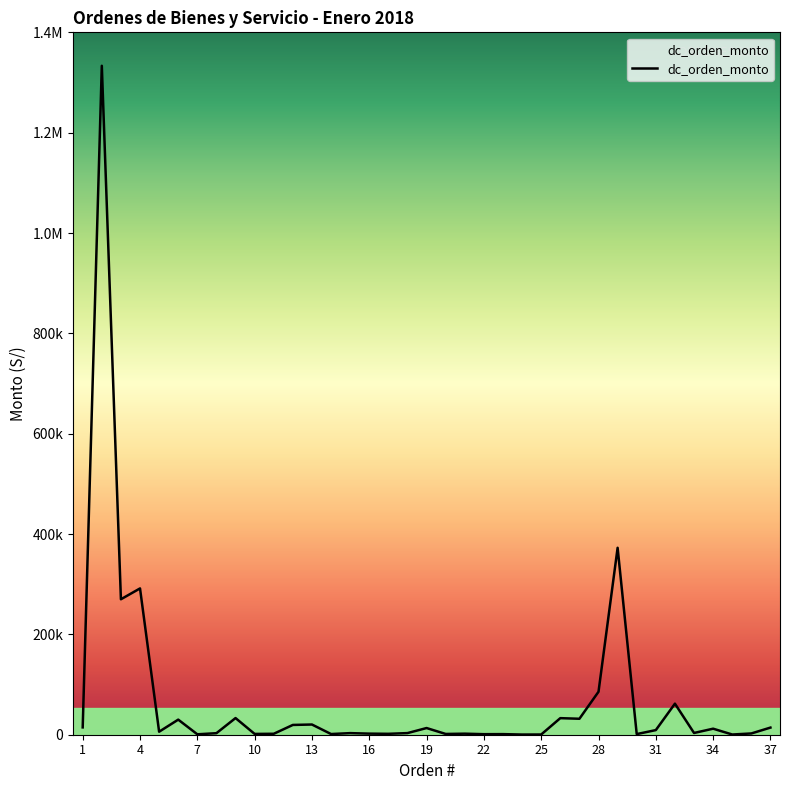

Is this an area chart (filled region under the line)?

No